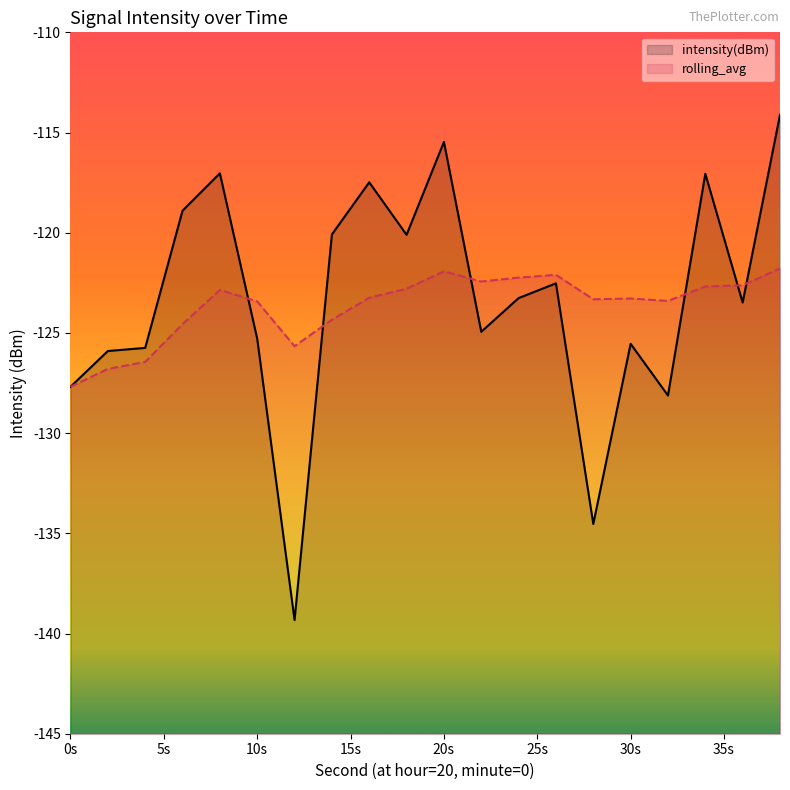

List the series in order of their peak value, lowest first.

rolling_avg, intensity(dBm)